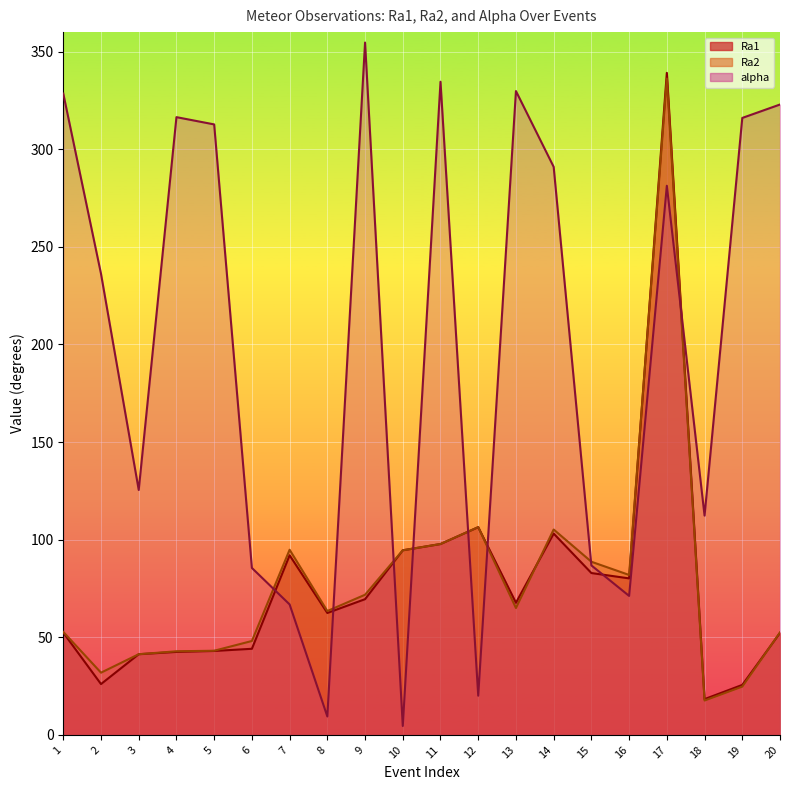

What is the average value of the alpha series?

200.3